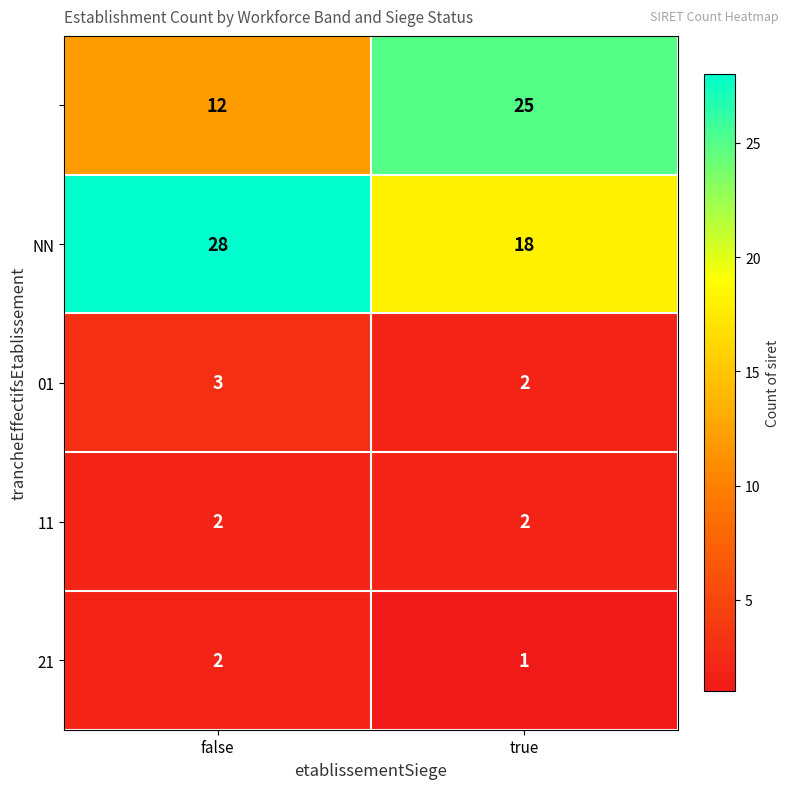

Which category has the lowest value across all series?

true